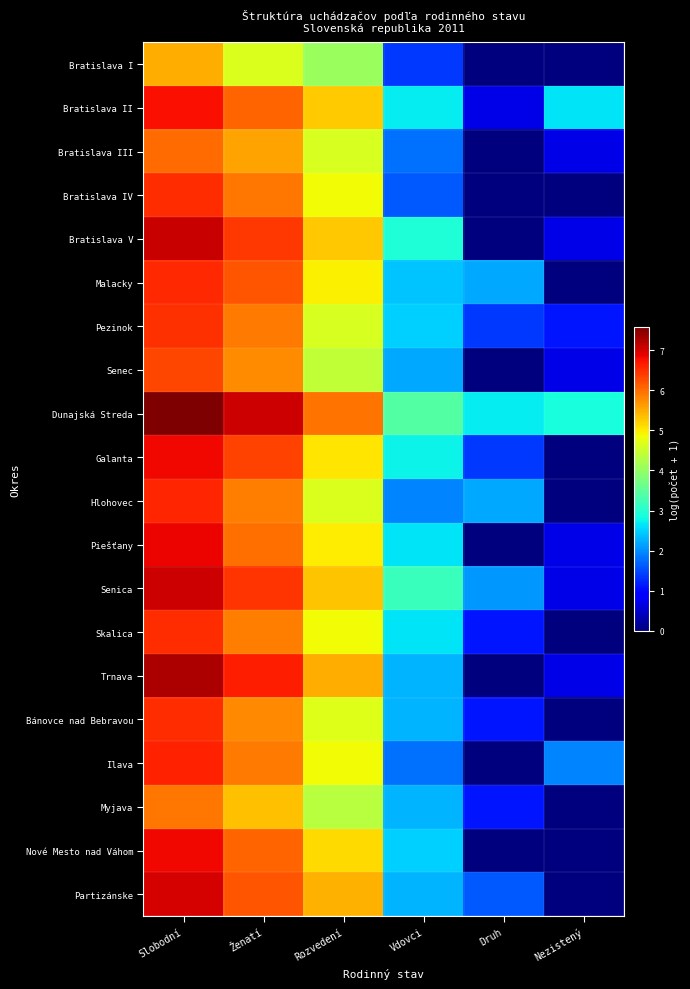

Rank the series by their maximum value, from lowest to highest.

Bratislava I, Myjava, Bratislava III, Senec, Pezinok, Bratislava IV, Skalica, Bánovce nad Bebravou, Malacky, Hlohovec, Ilava, Bratislava II, Nové Mesto nad Váhom, Galanta, Piešťany, Partizánske, Senica, Bratislava V, Trnava, Dunajská Streda